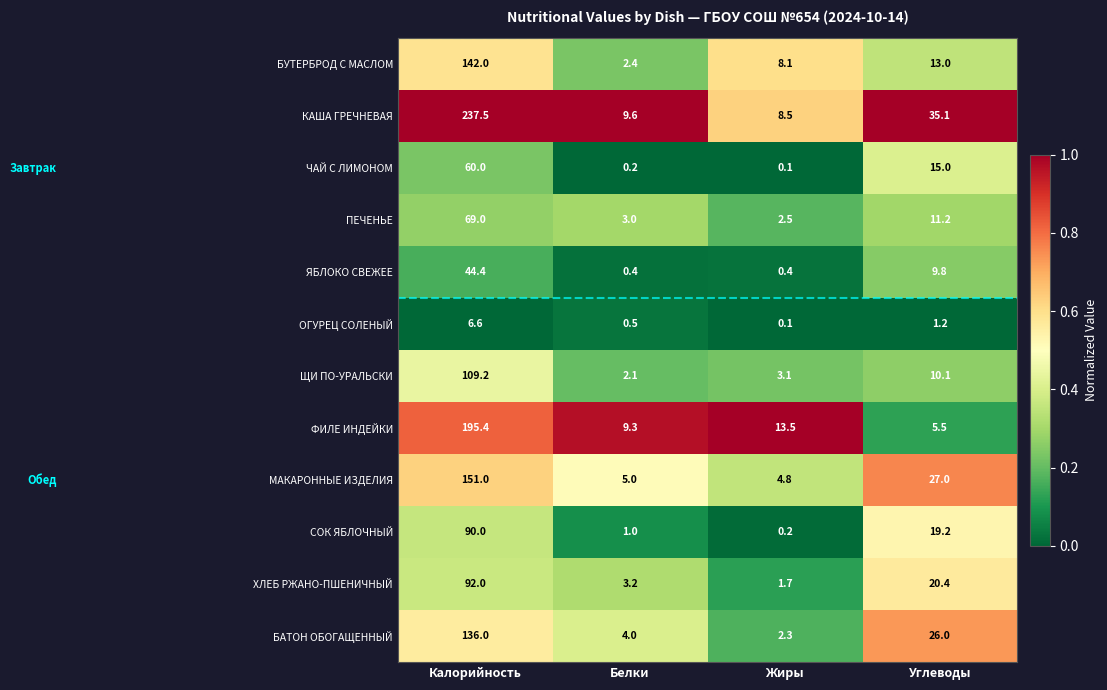

At which label is ЩИ ПО-УРАЛЬСКИ closest to 55?

Углеводы